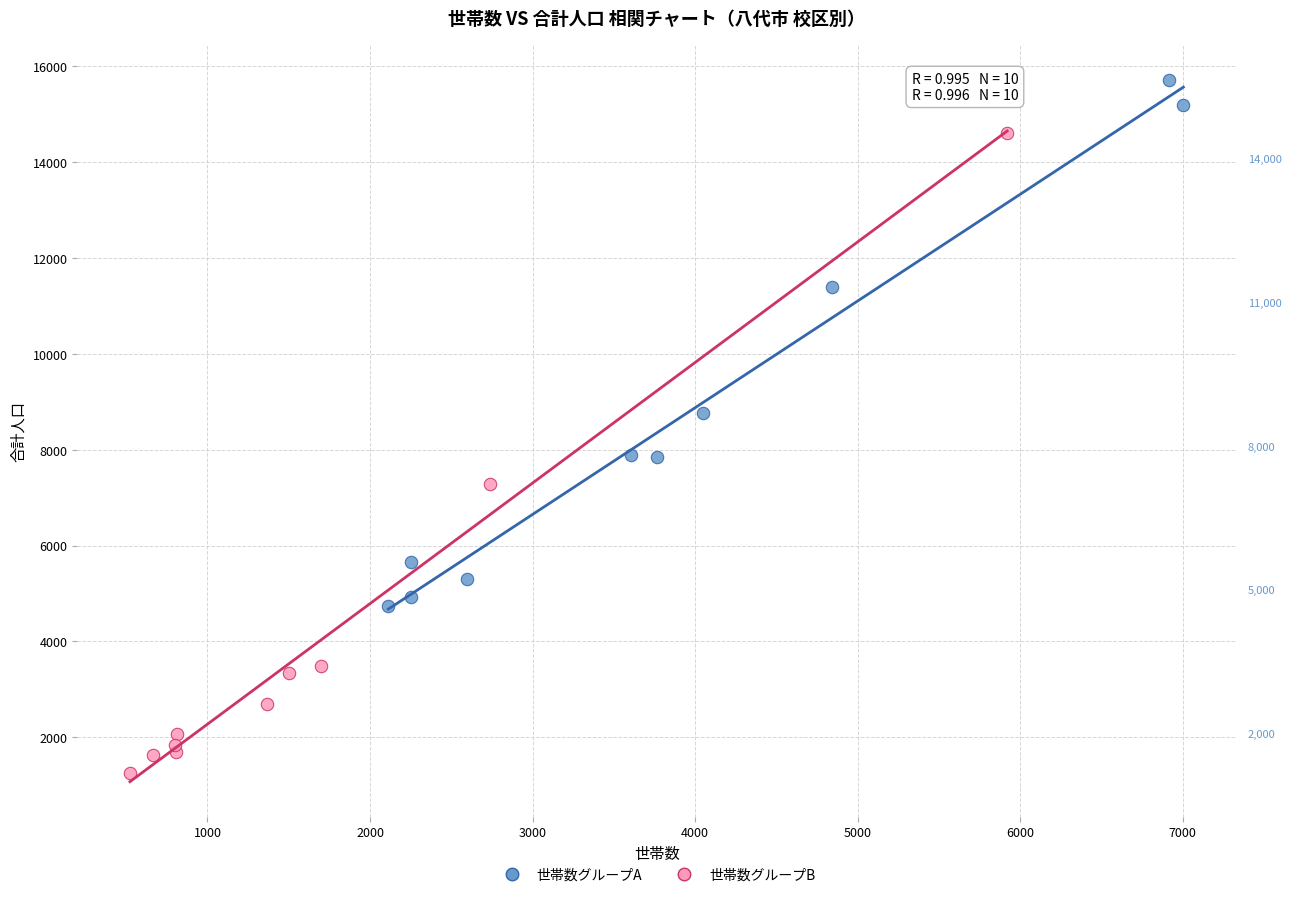

Which series contains the lowest Y value?

世帯数グループB